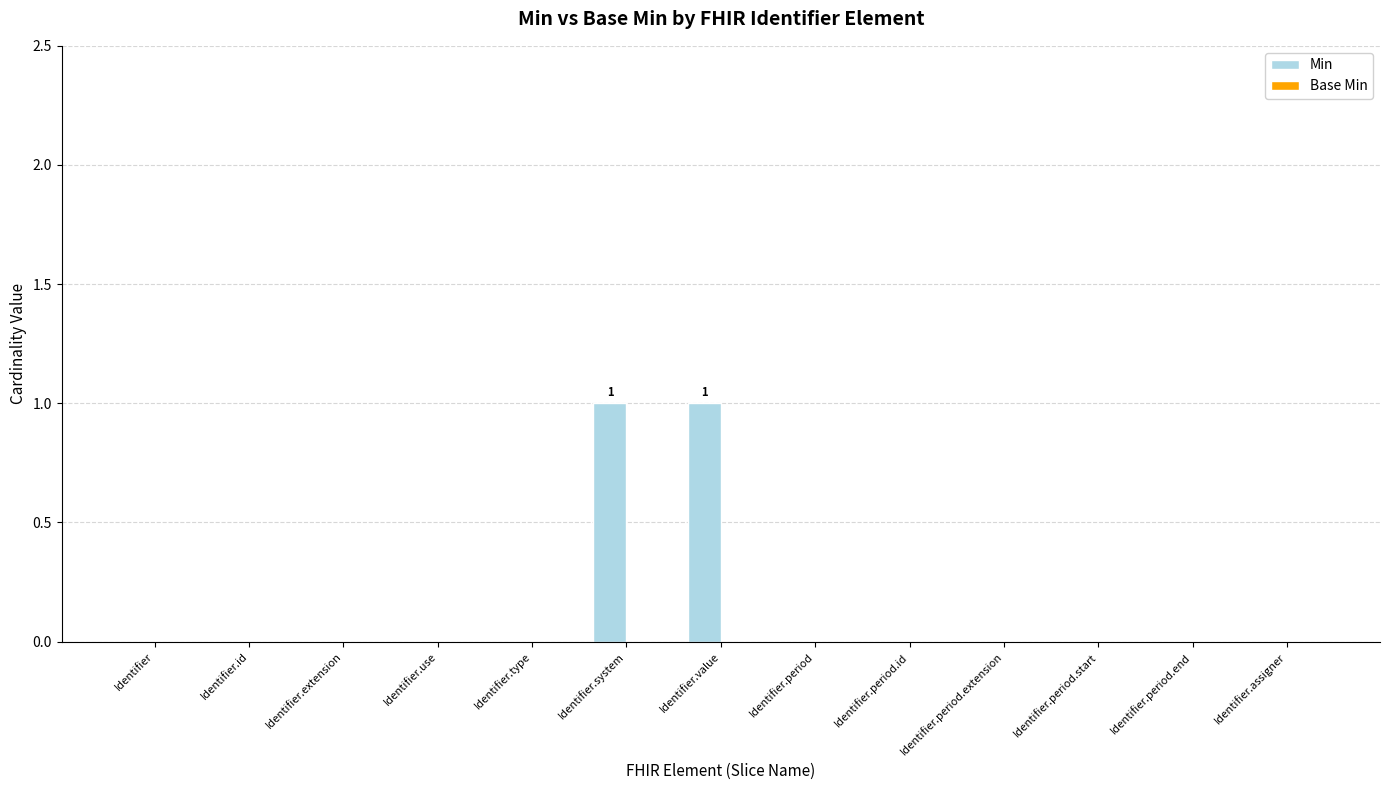

Between Identifier.period and Identifier.system, which is larger?

Identifier.system